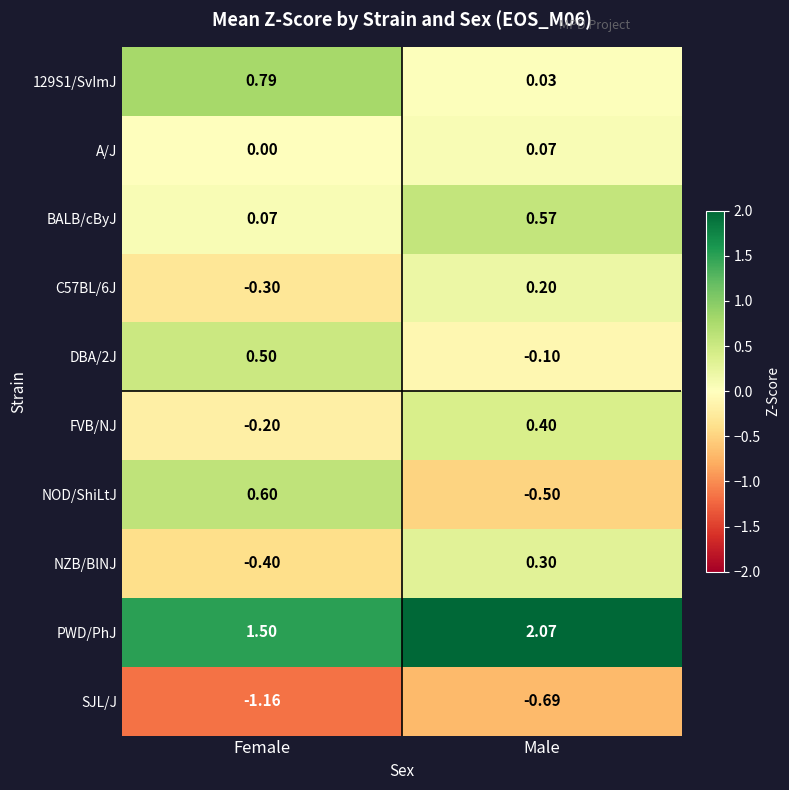

Which series has the largest total across all categories?

PWD/PhJ